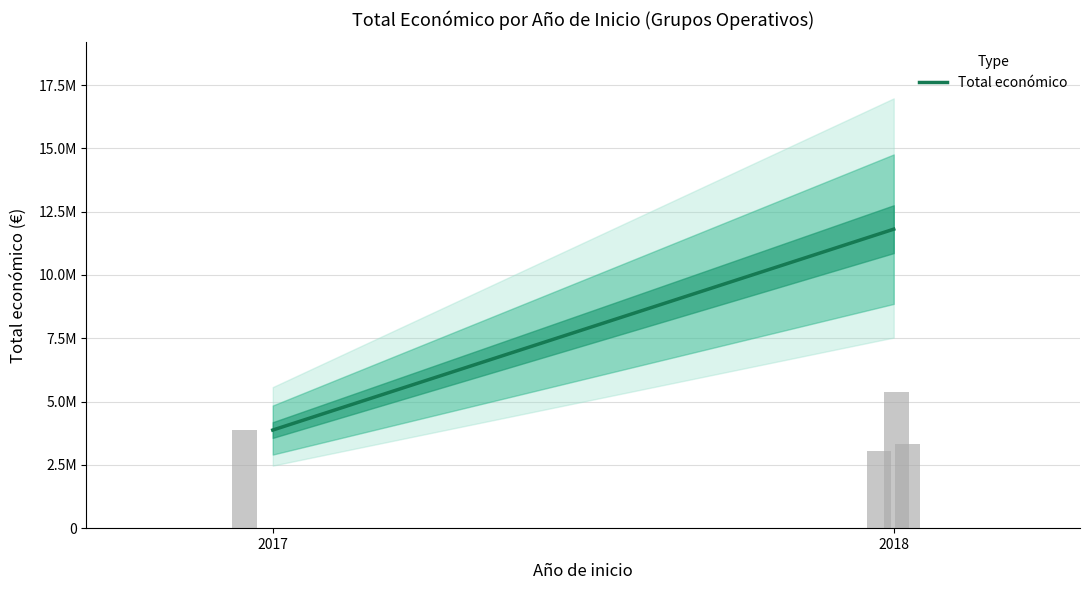

True or false: the data shows 16802176 at 2018.

False